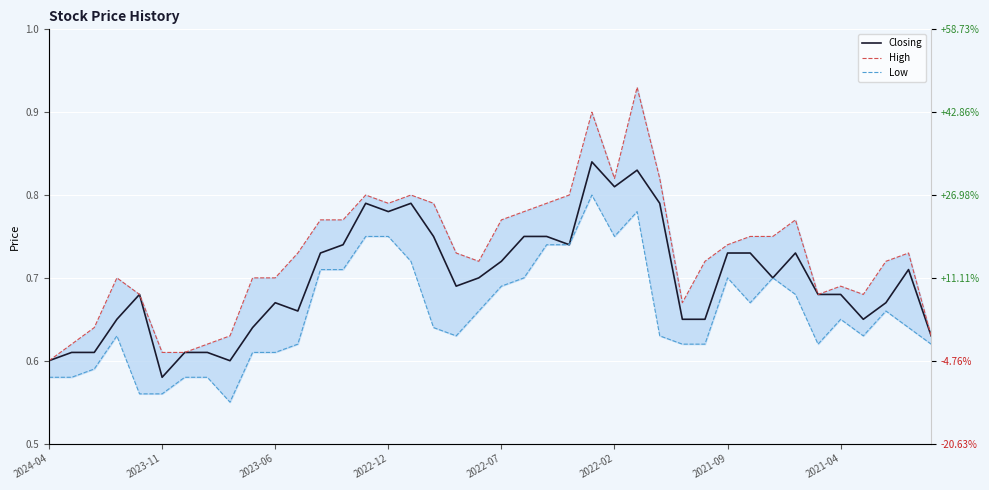

Reading left to right, what are all the values shown in this chart?

Closing: 0.6	0.6	0.6	0.7	0.7	0.6	0.6	0.6	0.6	0.6	0.7	0.7	0.7	0.7	0.8	0.8	0.8	0.8	0.7	0.7	0.7	0.8	0.8	0.7	0.8	0.8	0.8	0.8	0.7	0.7	0.7	0.7	0.7	0.7	0.7	0.7	0.7	0.7	0.7	0.6
High: 0.6	0.6	0.6	0.7	0.7	0.6	0.6	0.6	0.6	0.7	0.7	0.7	0.8	0.8	0.8	0.8	0.8	0.8	0.7	0.7	0.8	0.8	0.8	0.8	0.9	0.8	0.9	0.8	0.7	0.7	0.7	0.8	0.8	0.8	0.7	0.7	0.7	0.7	0.7	0.6
Low: 0.6	0.6	0.6	0.6	0.6	0.6	0.6	0.6	0.6	0.6	0.6	0.6	0.7	0.7	0.8	0.8	0.7	0.6	0.6	0.7	0.7	0.7	0.7	0.7	0.8	0.8	0.8	0.6	0.6	0.6	0.7	0.7	0.7	0.7	0.6	0.7	0.6	0.7	0.6	0.6